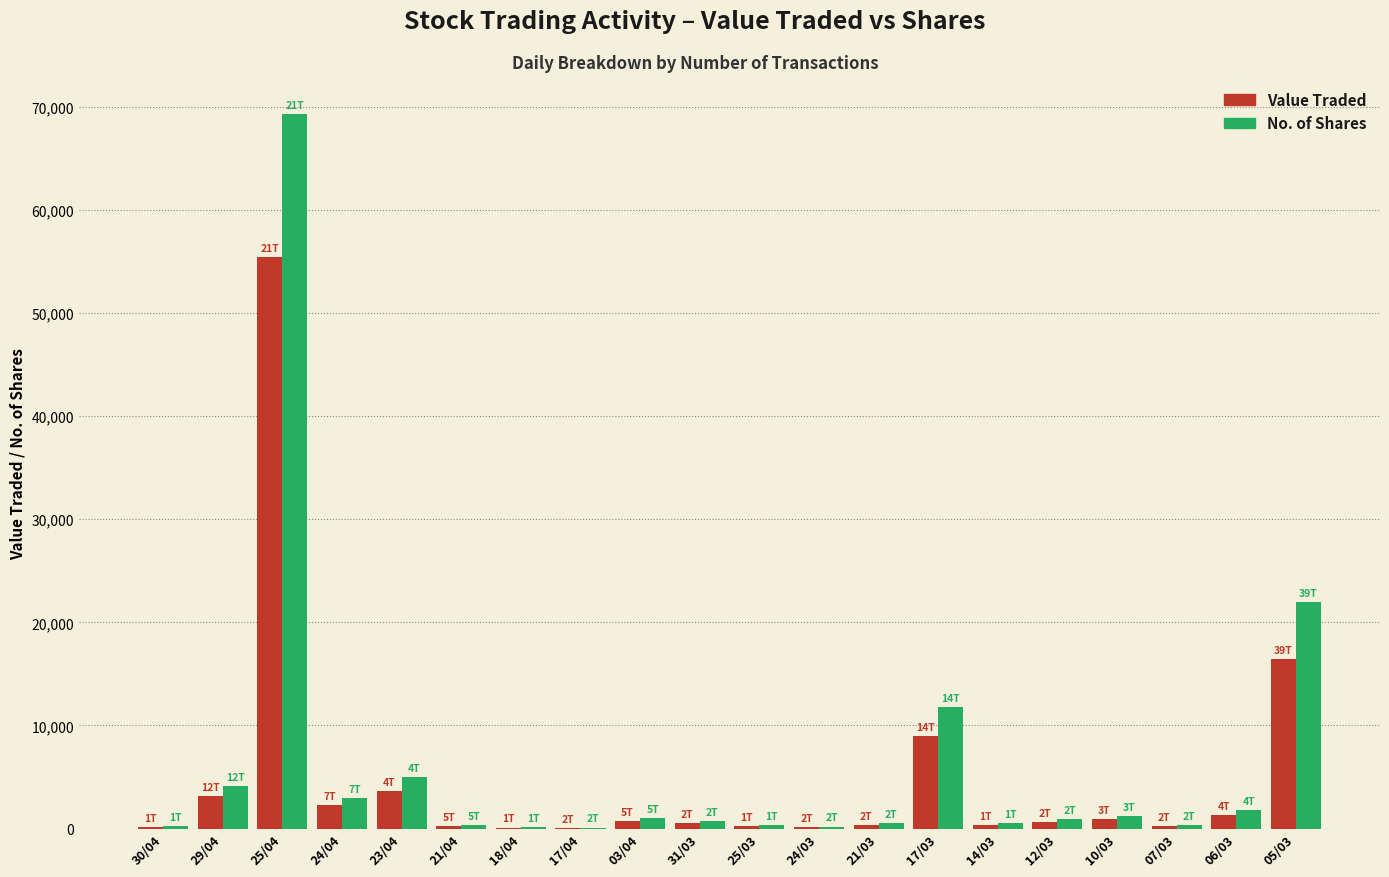

At which label is No. of Shares closest to 34700?

05/03